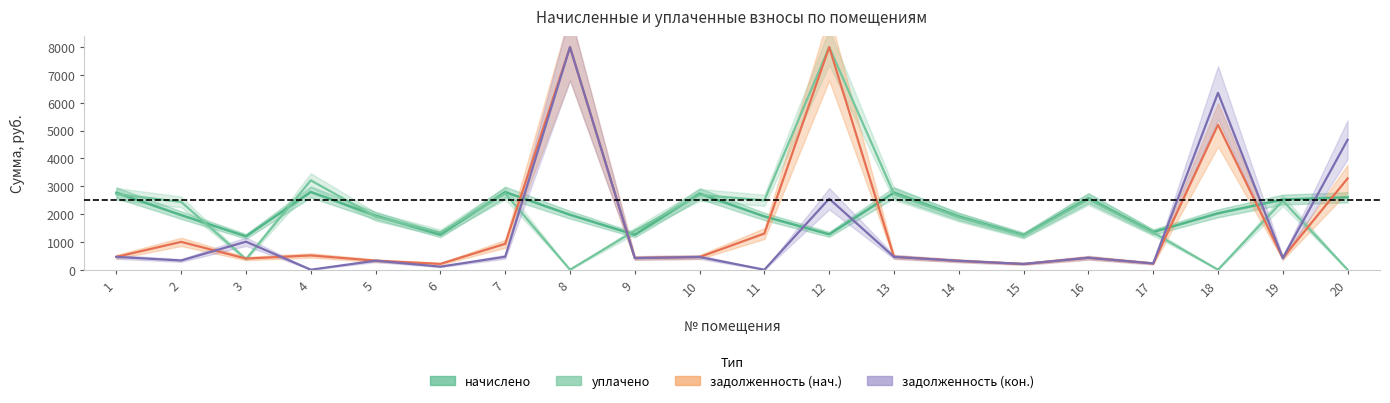

What is the average value of the начислено series?

2043.0